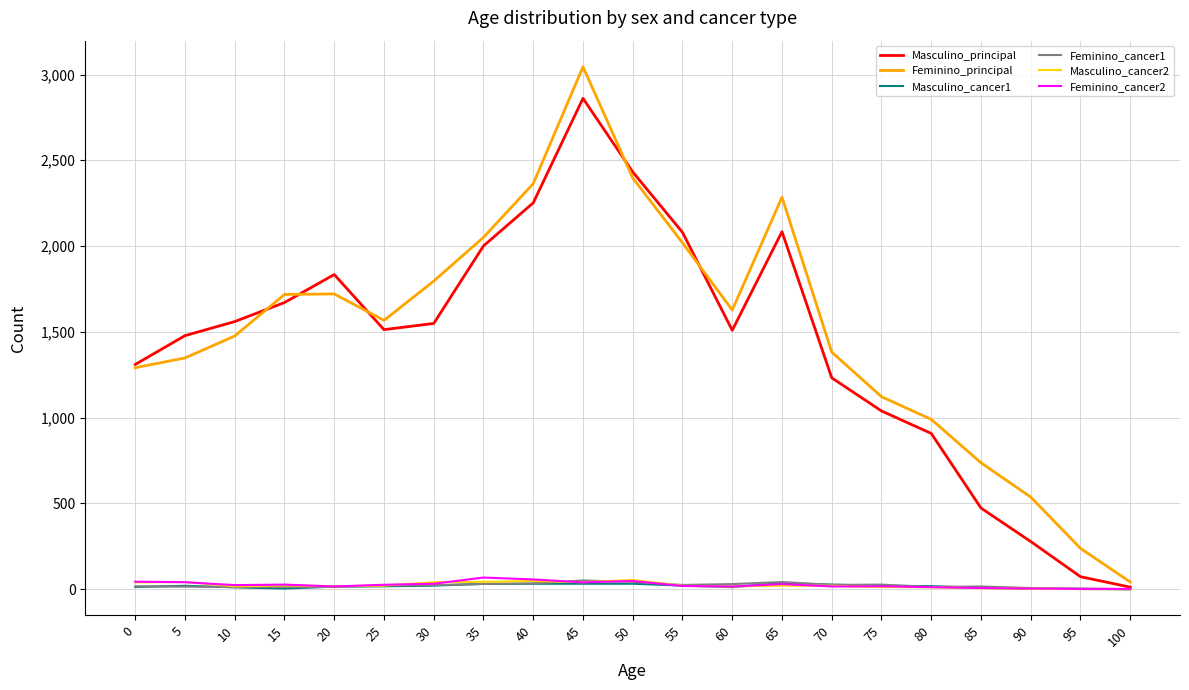

What is the total value across all series at 95?

319